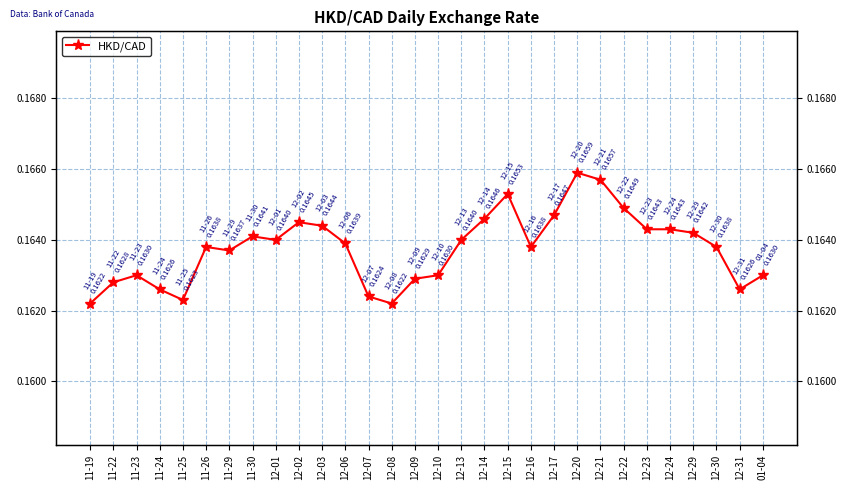

Count the number of data series in this chart.

1